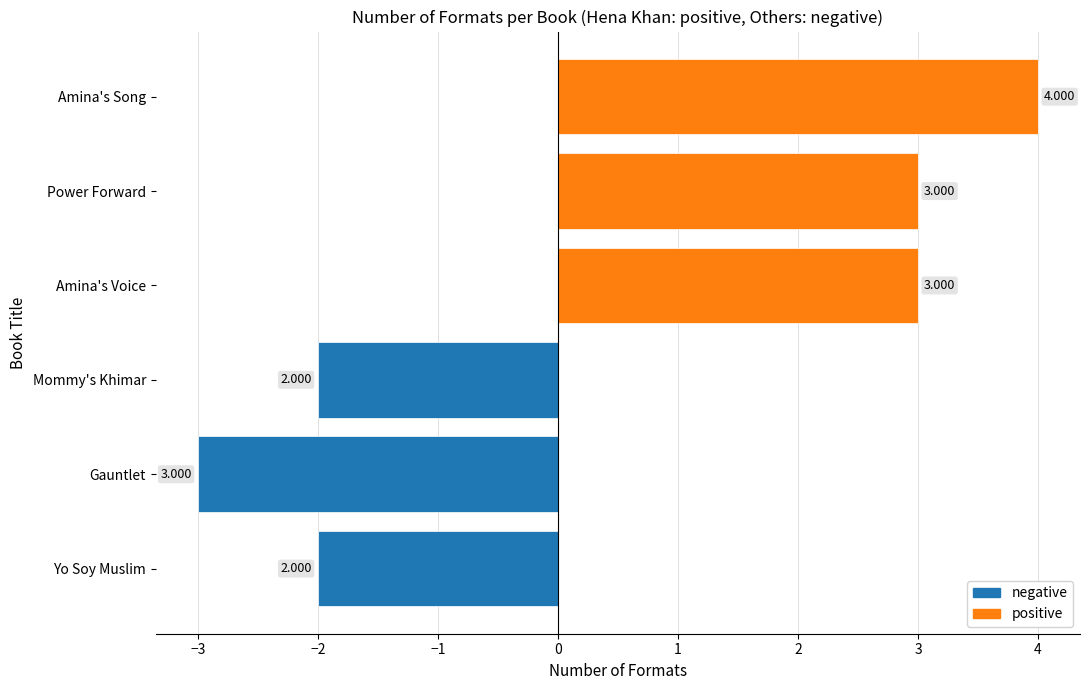

Where is the data nearest to the value 3?

Power Forward